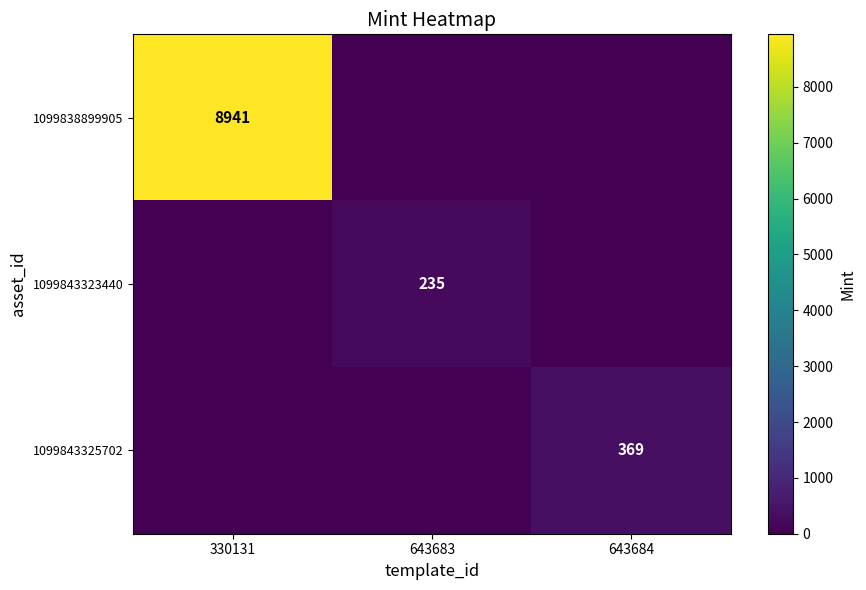

Is it true that 1099843323440 equals 324 at 643683?

False